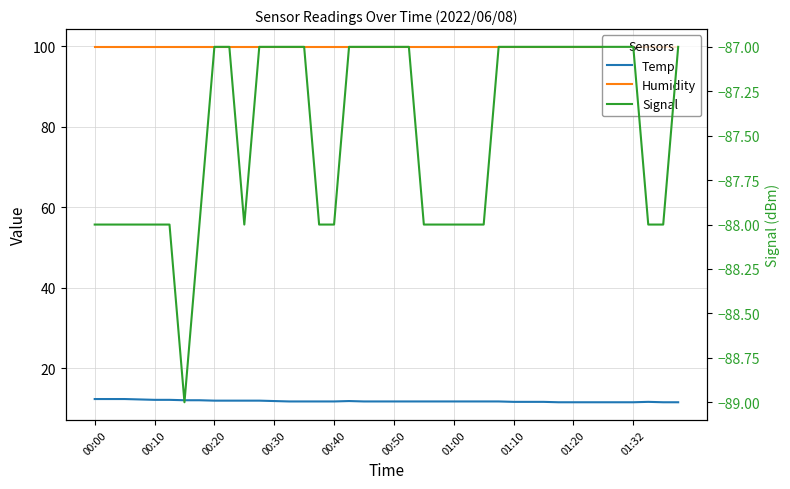

Where is the first local maximum for Temp?

17